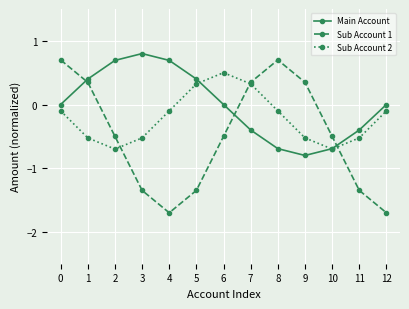

How many interior local valleys does the Sub Account 2 series have?

2